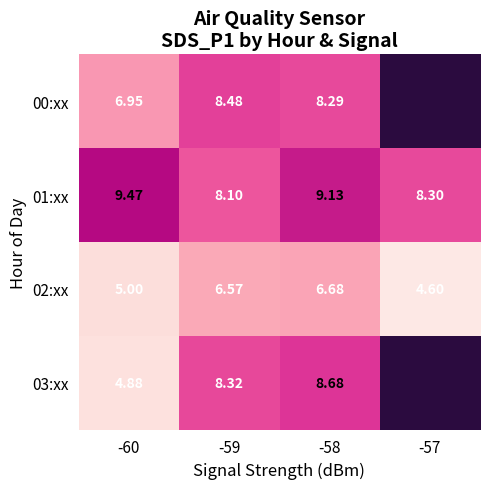

True or false: 01:xx has a value of 14.0 at -57.

False